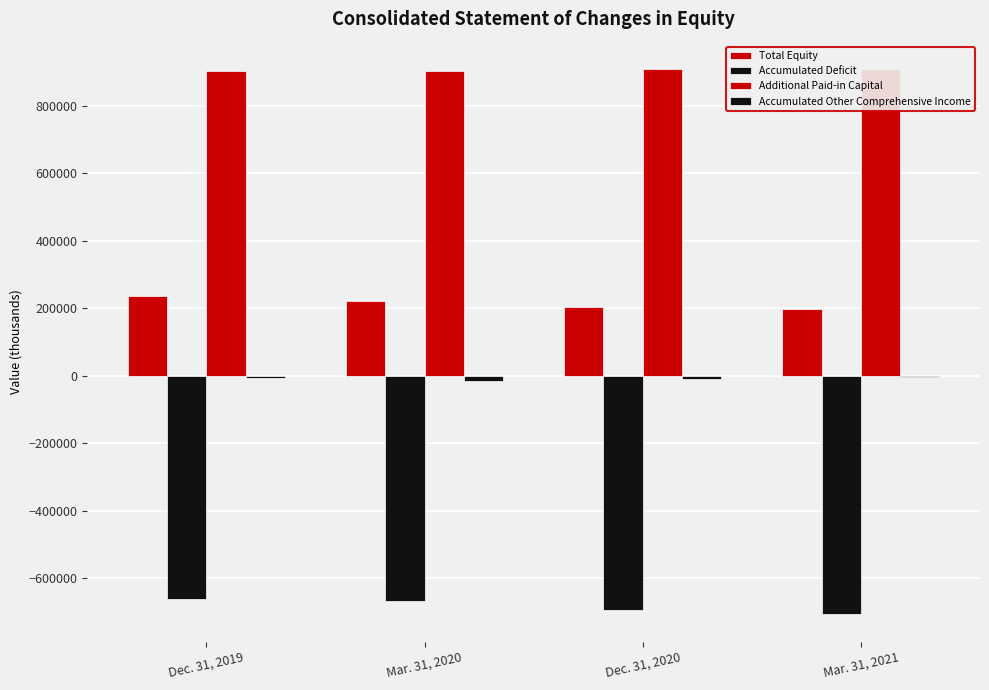

At which label is Accumulated Other Comprehensive Income closest to -9132?

Dec. 31, 2020